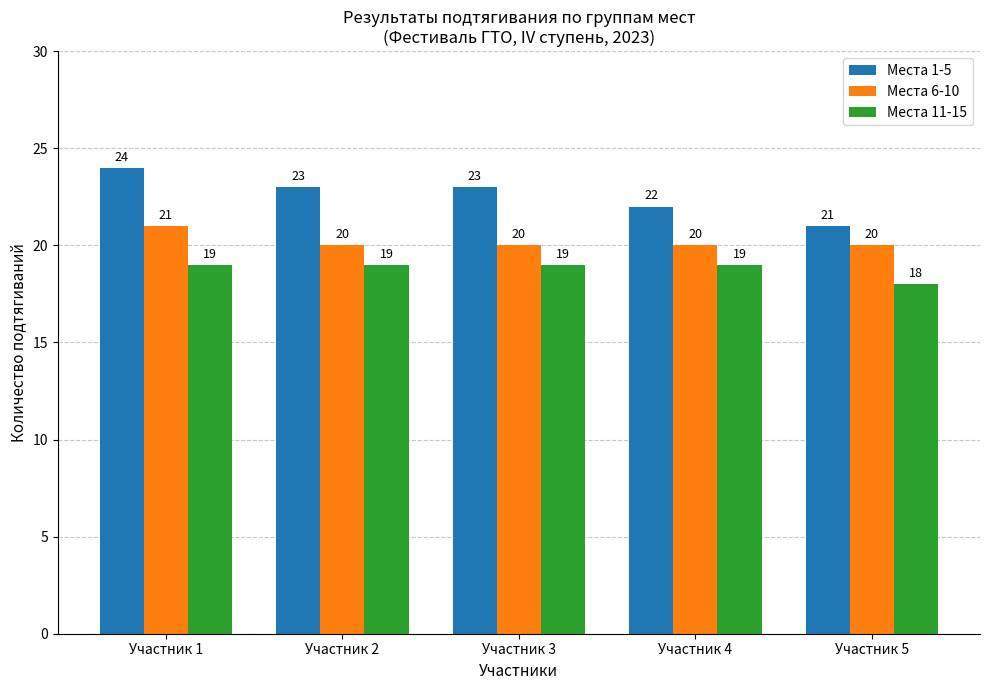

Where is Места 11-15 nearest to the value 18?

Участник 5